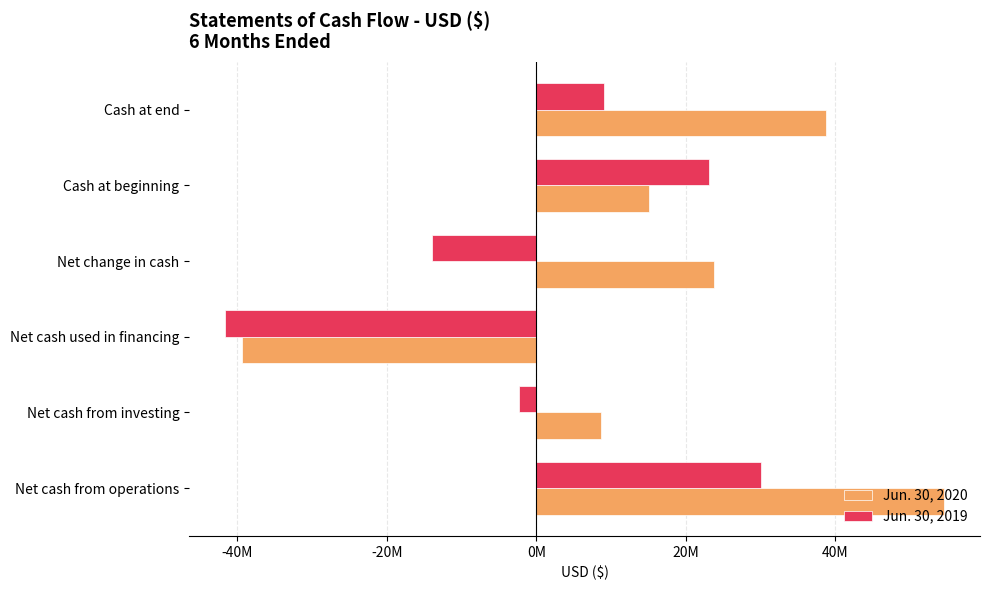

What are all the series names shown in the legend?

Jun. 30, 2020, Jun. 30, 2019